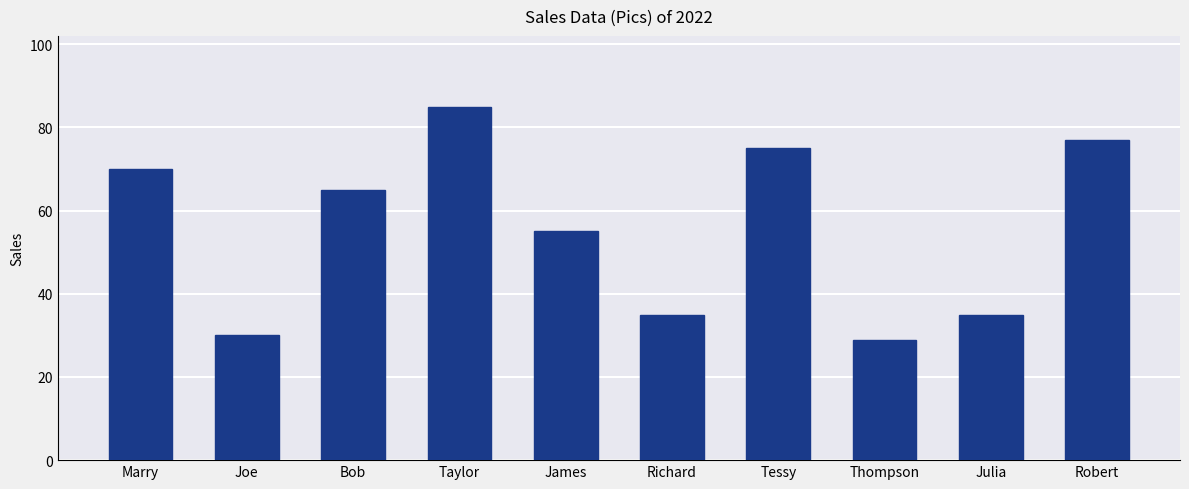

What position from the left is Taylor?

4